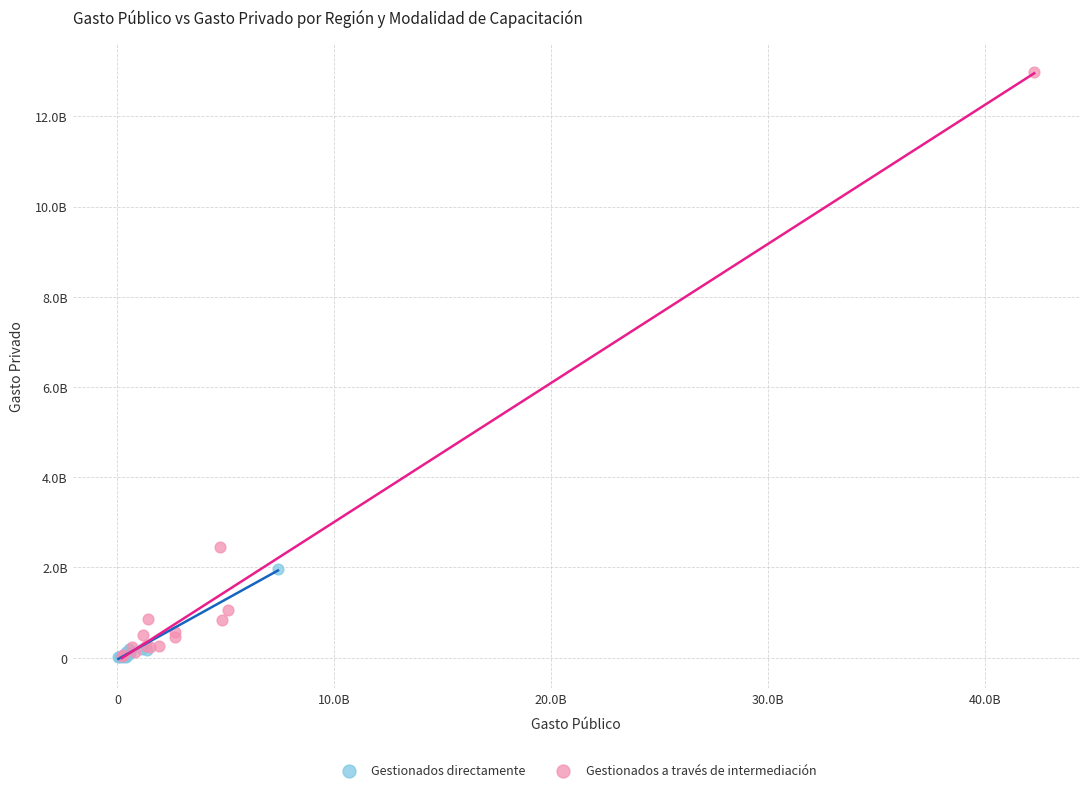

What are all the series names shown in the legend?

Gestionados directamente, Gestionados a través de intermediación